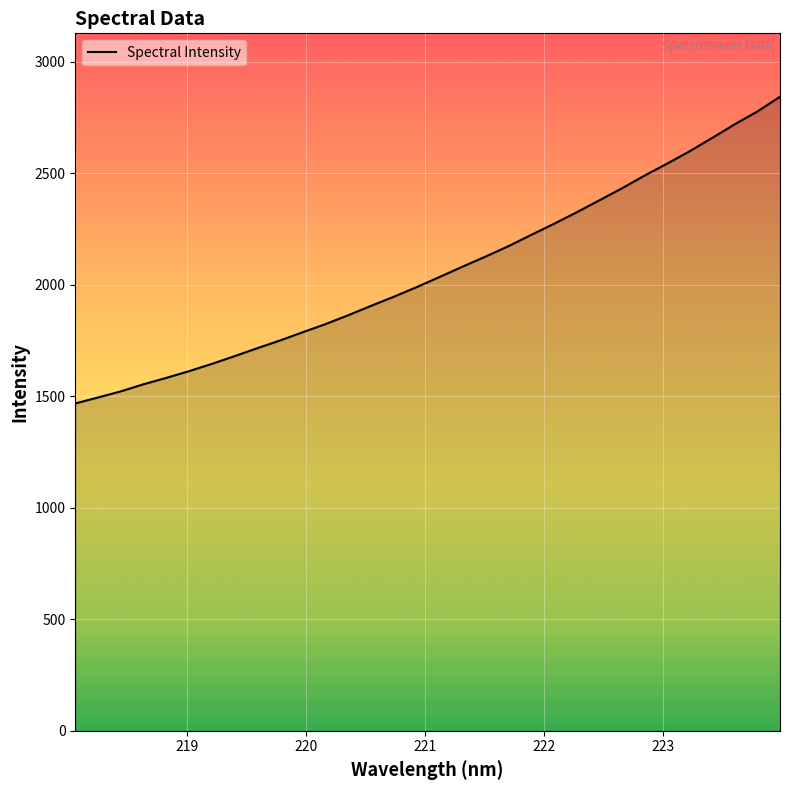

True or false: the data has more than 0 interior local peaks.

False